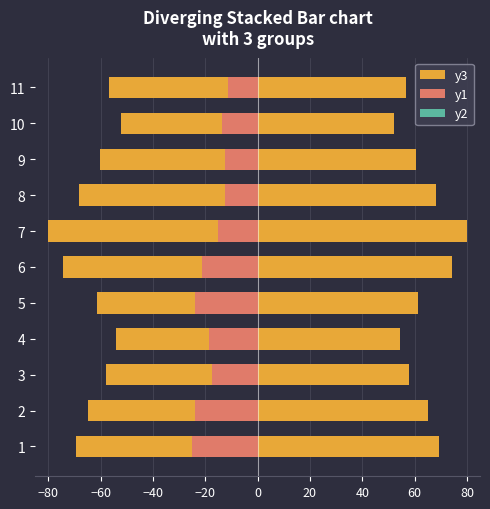

What is the difference between the y3 values at 2 and 10?

12.9